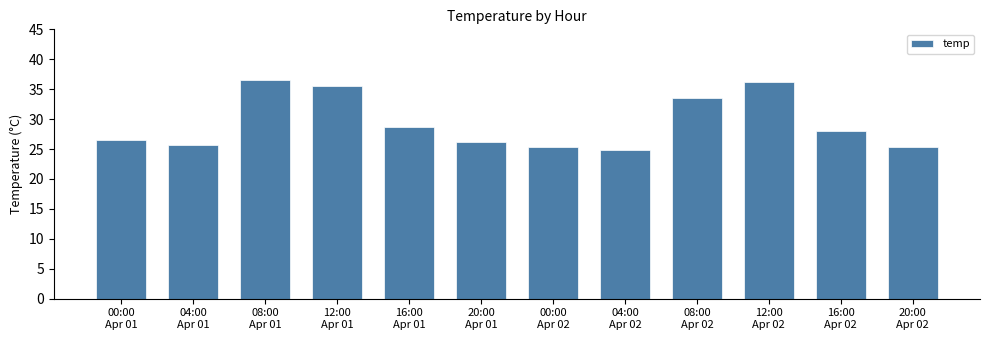

What is the smallest value displayed?

24.9